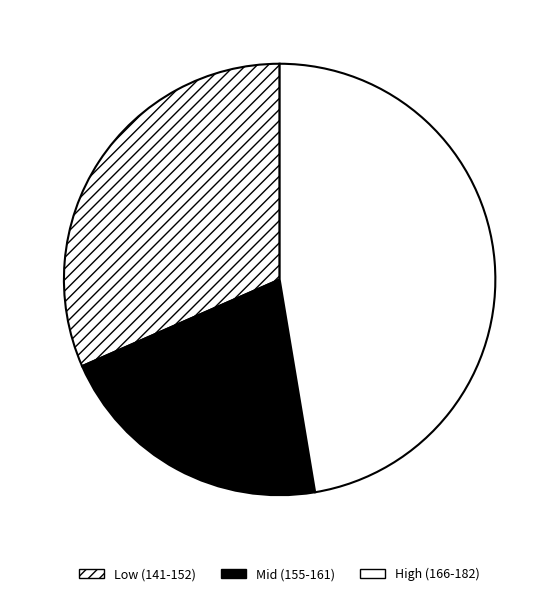

What is the smallest slice in the pie chart?

Mid (155-161)